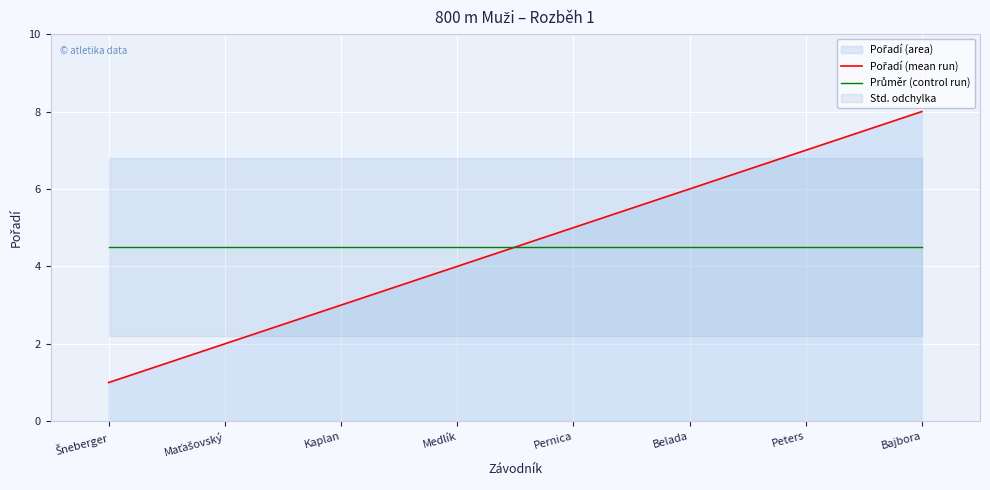

What is the average value of the Pořadí (mean run) series?

4.5